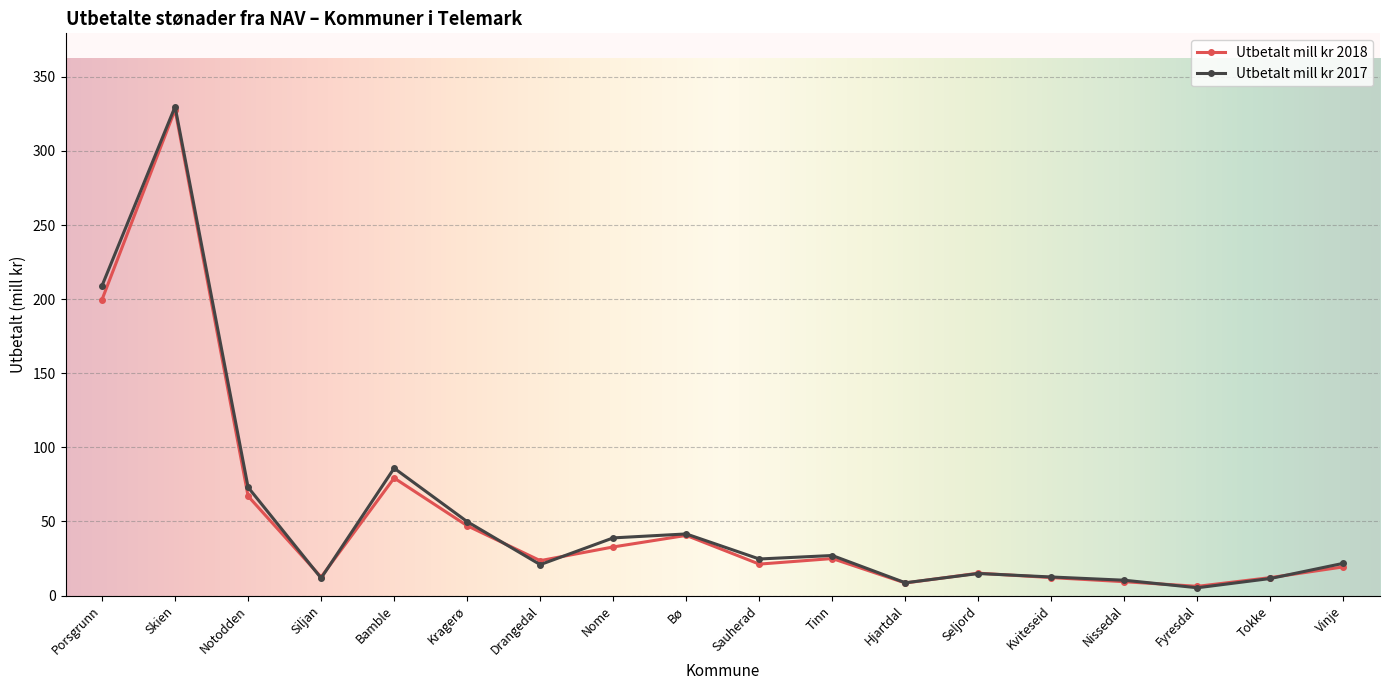

At which category does Utbetalt mill kr 2018 reach its first local valley?

Siljan